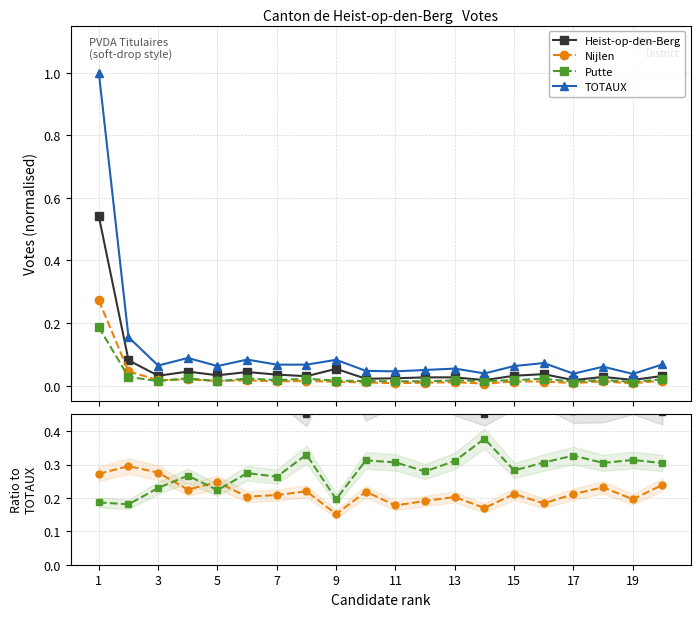

True or false: Putte and TOTAUX cross at least once.

False